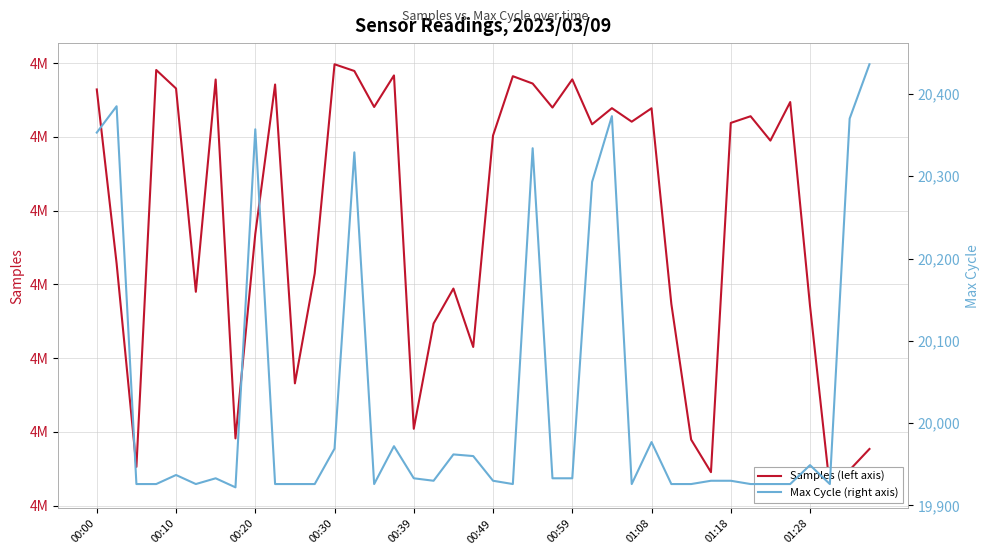

Read the Max Cycle (right axis) value at 35, to the nearest 10.

19930